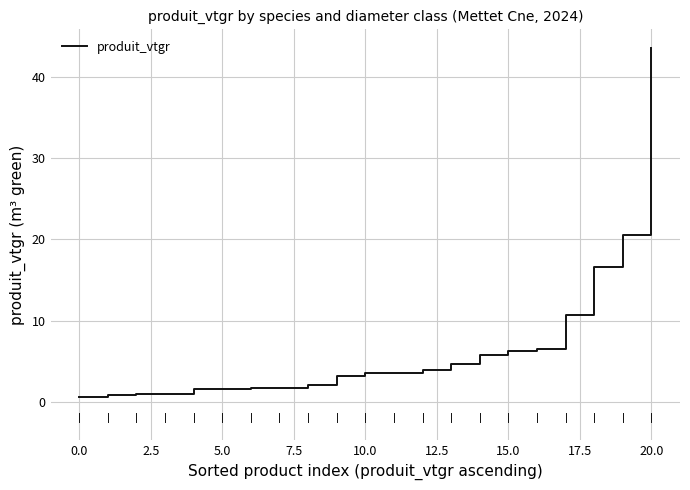

What is the greatest value displayed?

43.6